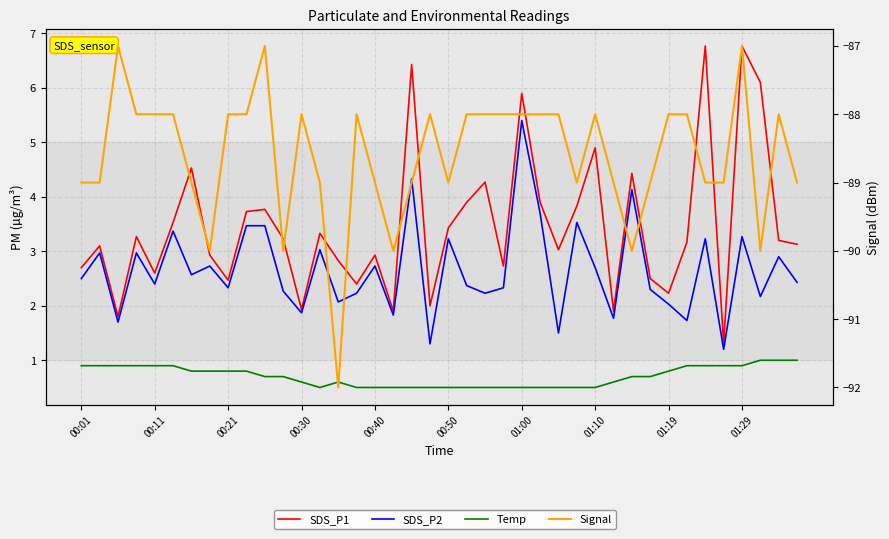

What is the difference between the maximum and minimum values in the SDS_P1 series?

5.5